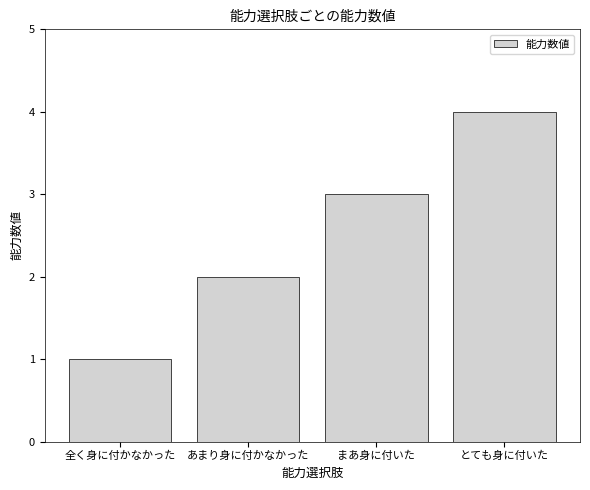

Where is the data nearest to the value 2?

あまり身に付かなかった